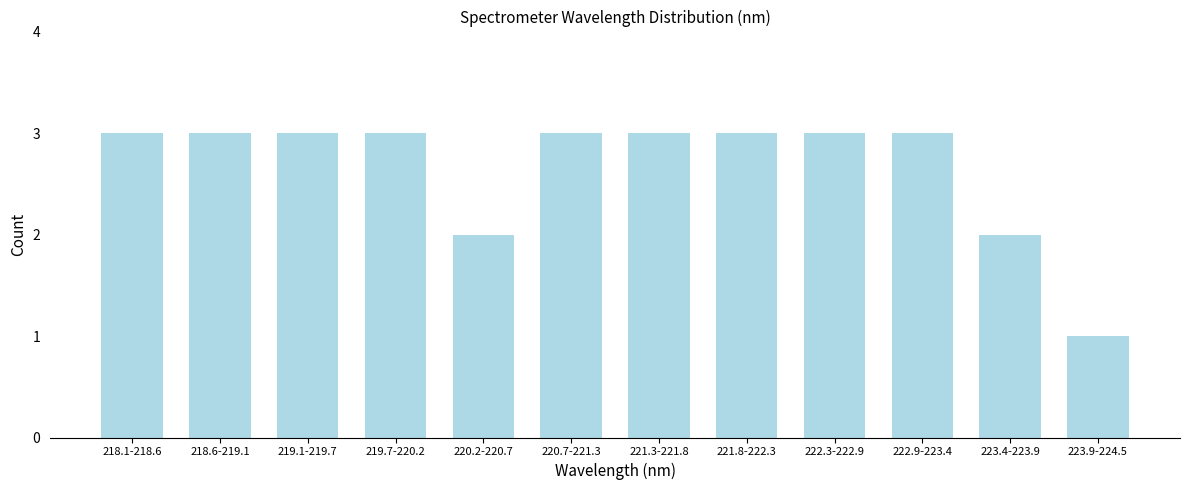

Reading right to left, transcribe all the data shown in this chart.

223.9-224.5=1	223.4-223.9=2	222.9-223.4=3	222.3-222.9=3	221.8-222.3=3	221.3-221.8=3	220.7-221.3=3	220.2-220.7=2	219.7-220.2=3	219.1-219.7=3	218.6-219.1=3	218.1-218.6=3